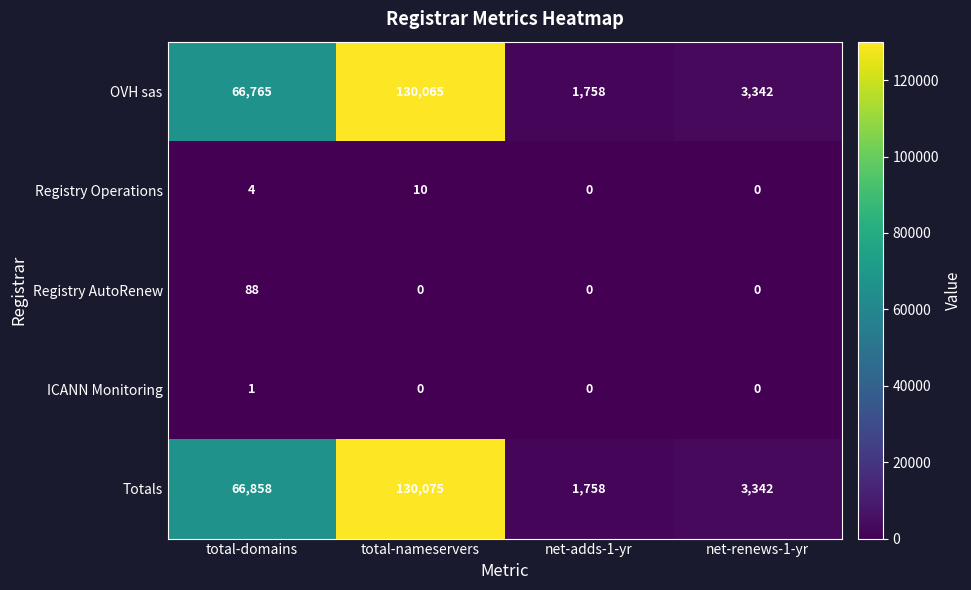

What is the sum of all OVH sas values?

201930